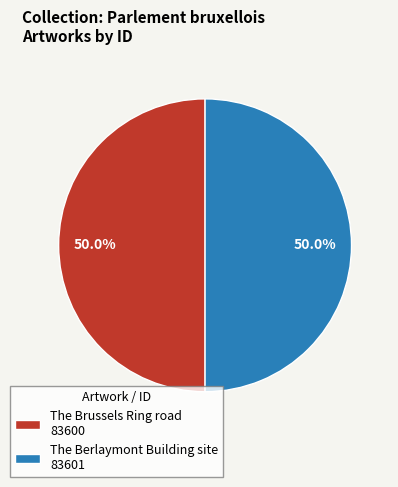

What is the ratio of the value at The Brussels Ring road 83600 to the value at The Berlaymont Building site 83601?

1.0